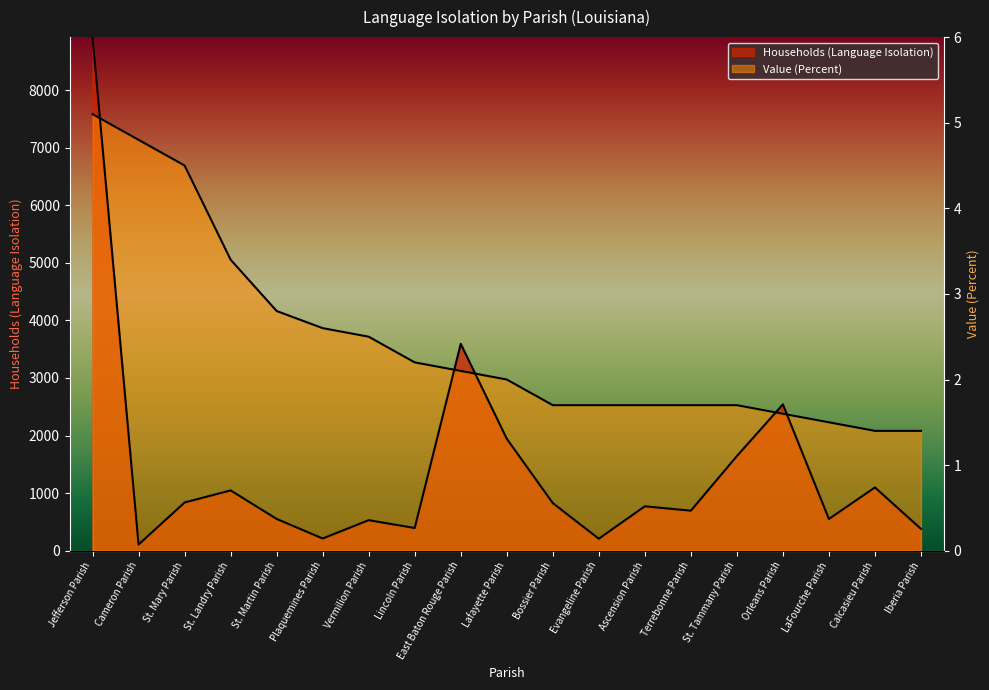

At which label is Households (Language Isolation) closest to 4513?

East Baton Rouge Parish